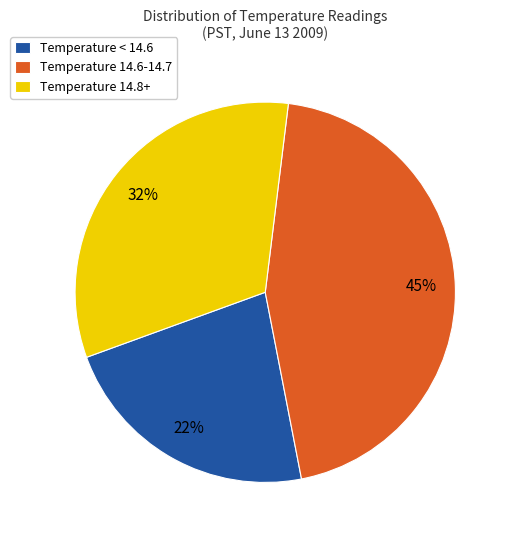

To the nearest percent, what is the combined percentage of Temperature < 14.6 and Temperature 14.8+?

55%